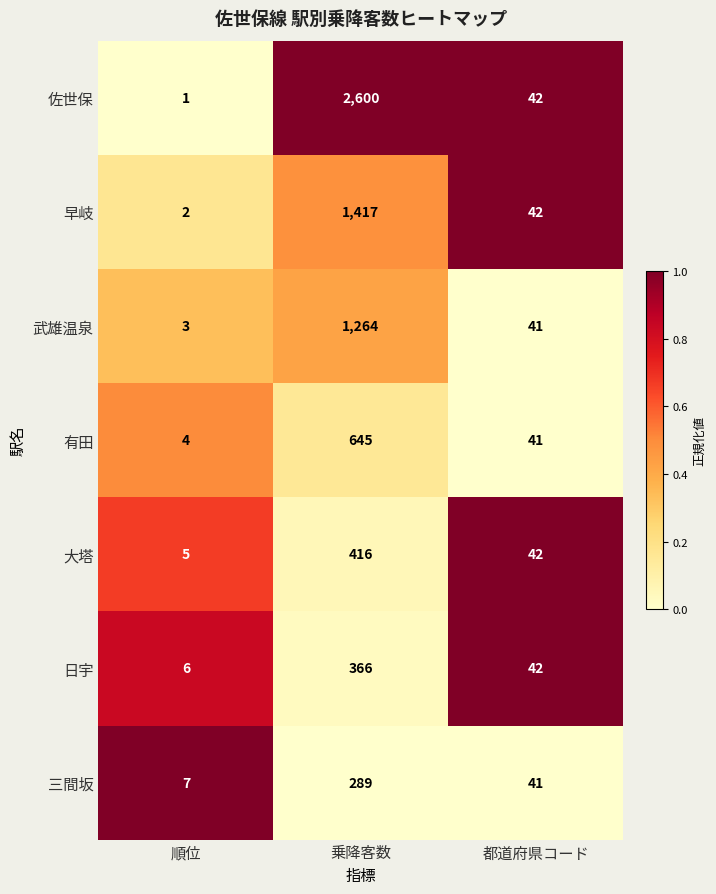

The value of 武雄温泉 at 乗降客数 is 1924. True or false?

False